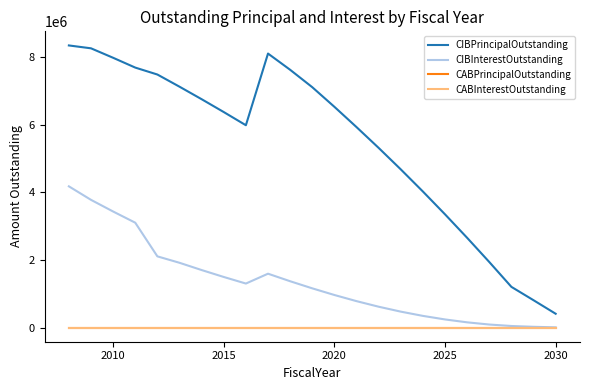

Does the chart display data point markers on the line(s)?

No